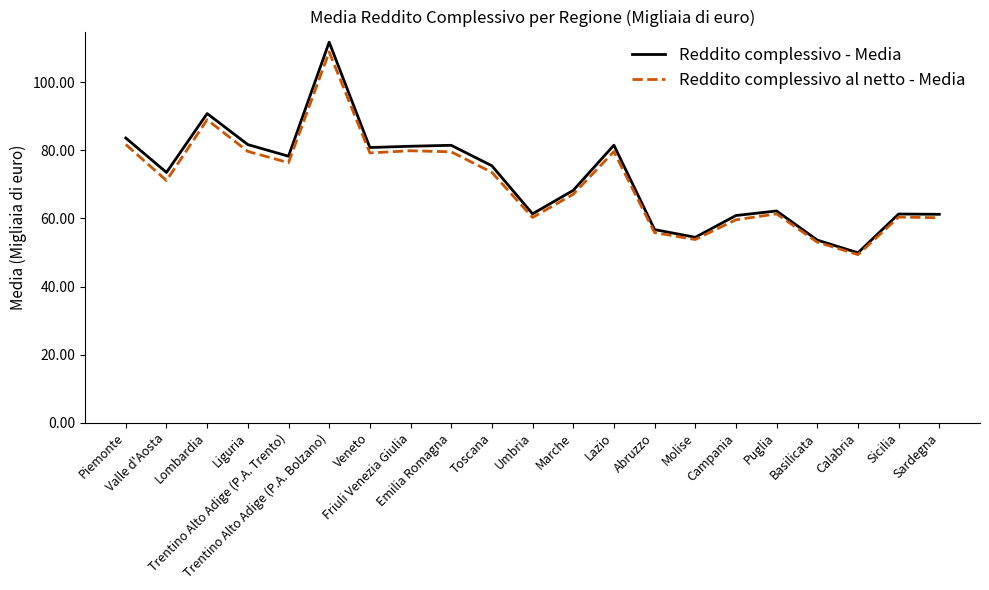

At which label does Reddito complessivo al netto - Media first exceed 71?

Piemonte